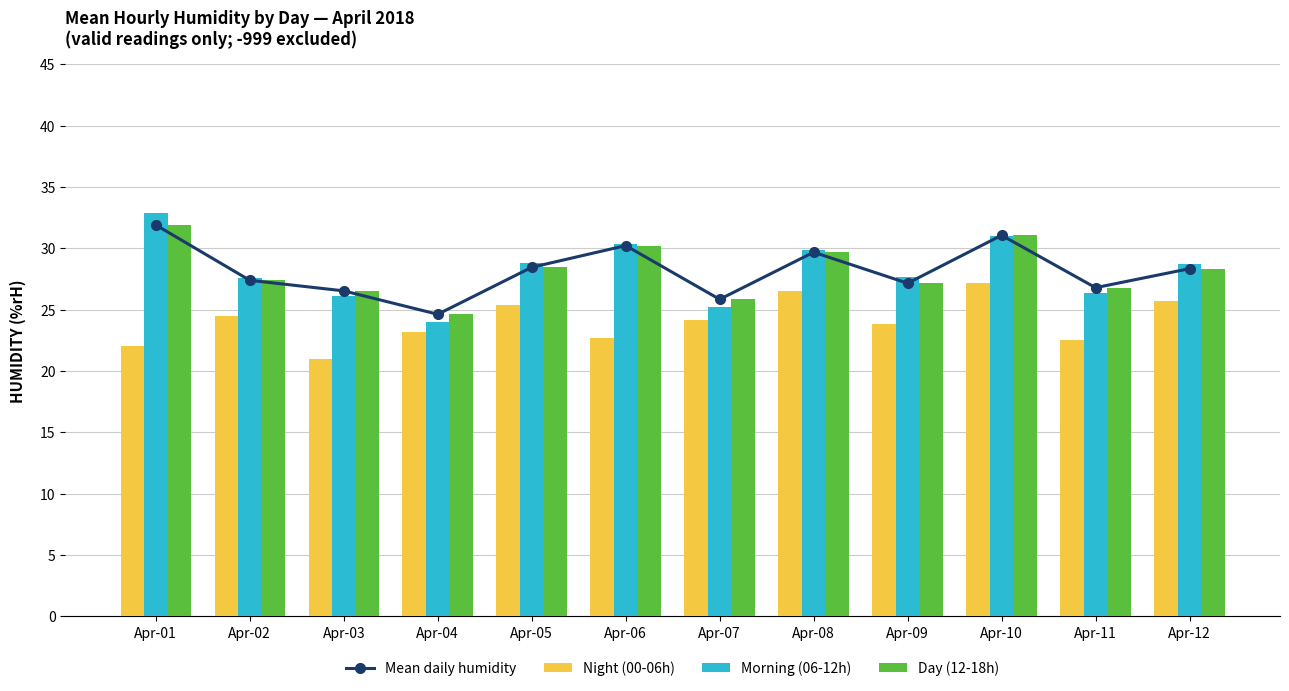

Reading right to left, transcribe all the data shown in this chart.

Mean daily humidity: Apr-12=28.3	Apr-11=26.8	Apr-10=31.1	Apr-09=27.1	Apr-08=29.7	Apr-07=25.8	Apr-06=30.2	Apr-05=28.4	Apr-04=24.6	Apr-03=26.5	Apr-02=27.4	Apr-01=31.9
Night (00-06h): Apr-12=25.7	Apr-11=22.5	Apr-10=27.2	Apr-09=23.8	Apr-08=26.5	Apr-07=24.2	Apr-06=22.7	Apr-05=25.3	Apr-04=23.2	Apr-03=21.0	Apr-02=24.5	Apr-01=22.0
Morning (06-12h): Apr-12=28.7	Apr-11=26.3	Apr-10=31.0	Apr-09=27.7	Apr-08=29.8	Apr-07=25.2	Apr-06=30.3	Apr-05=28.8	Apr-04=24.0	Apr-03=26.1	Apr-02=27.6	Apr-01=32.8
Day (12-18h): Apr-12=28.3	Apr-11=26.8	Apr-10=31.1	Apr-09=27.1	Apr-08=29.7	Apr-07=25.8	Apr-06=30.2	Apr-05=28.4	Apr-04=24.6	Apr-03=26.5	Apr-02=27.4	Apr-01=31.9